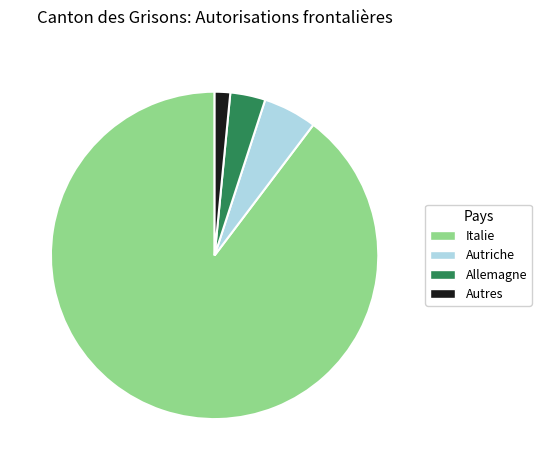

Between Allemagne and Italie, which is larger?

Italie